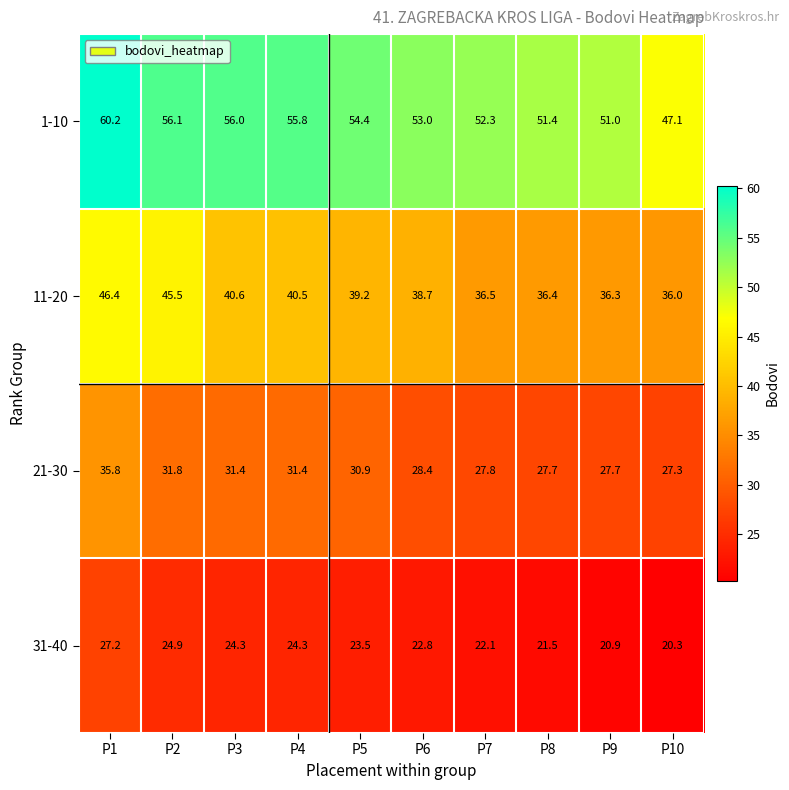

Which category has the lowest value across all series?

P10